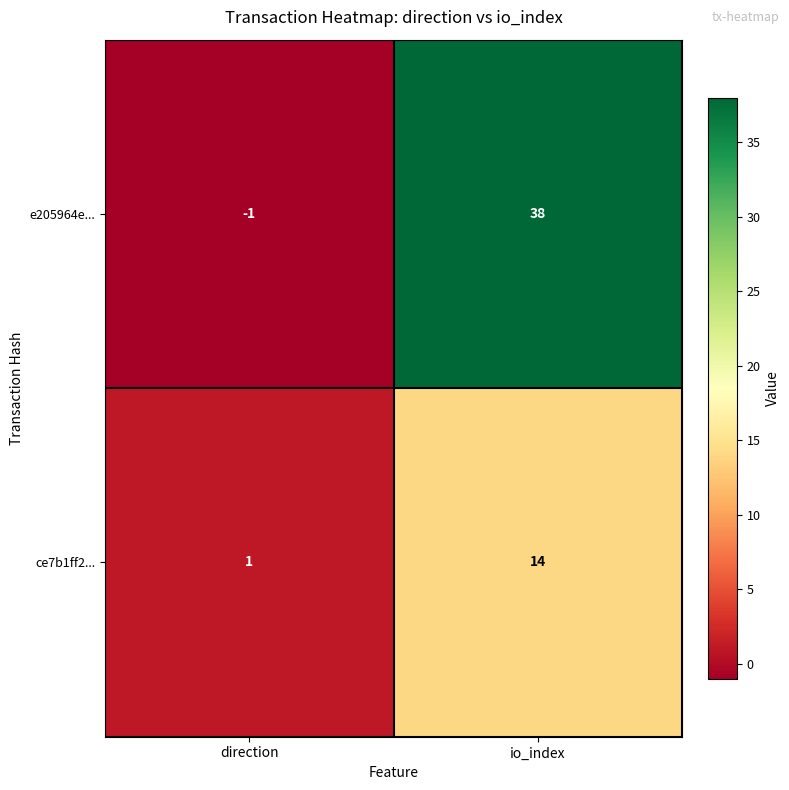

What is the sum of the e205964e... values at io_index and direction?

37